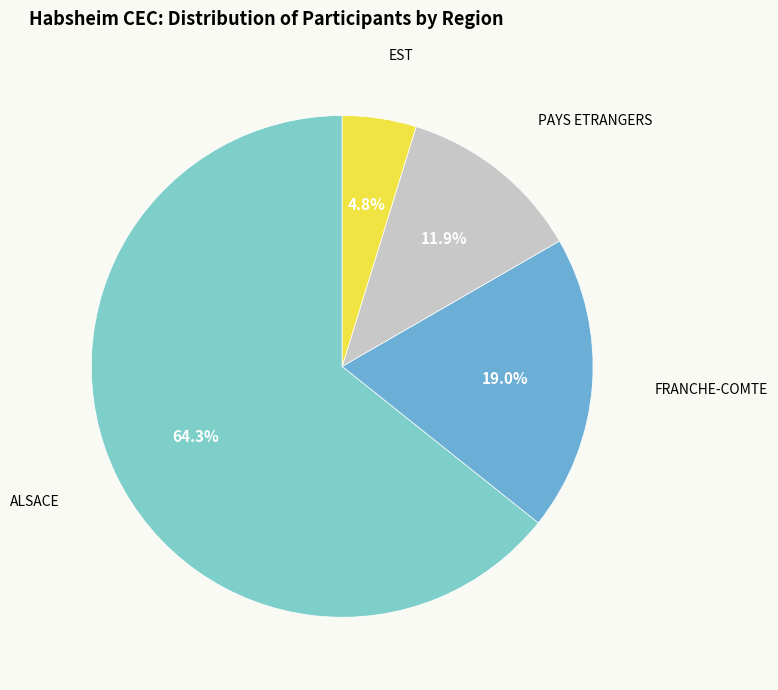

Count the number of slices in the pie.

4